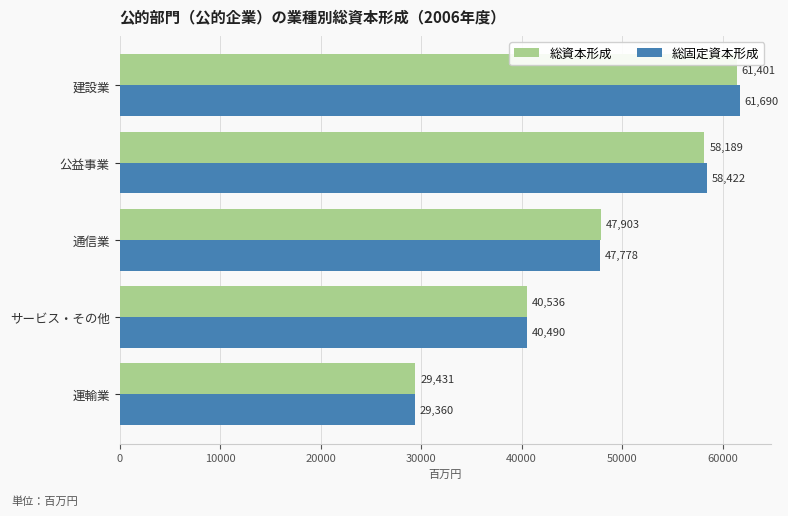

Is it true that 総資本形成 equals 87784.3 at 建設業?

False